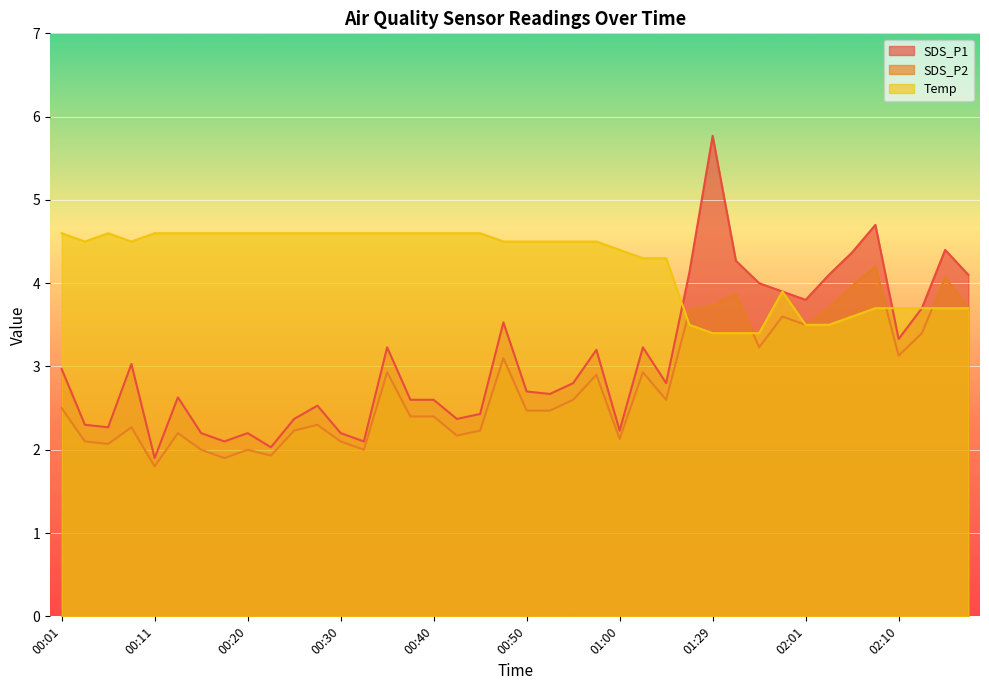

Where is SDS_P1 nearest to the value 3?

00:01